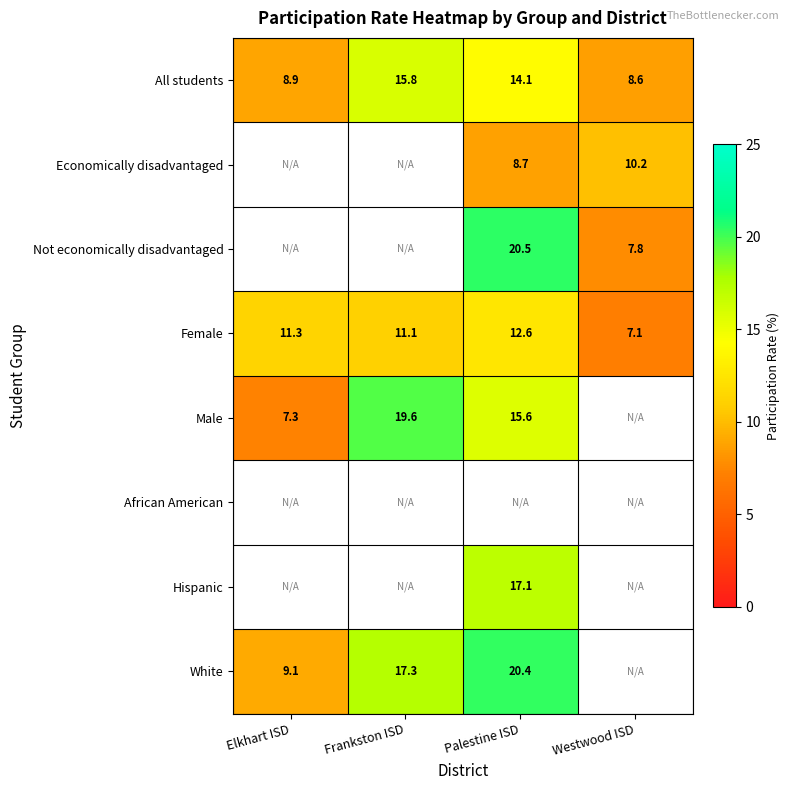

What is the spread (max minus min) of values at Westwood ISD?

3.1